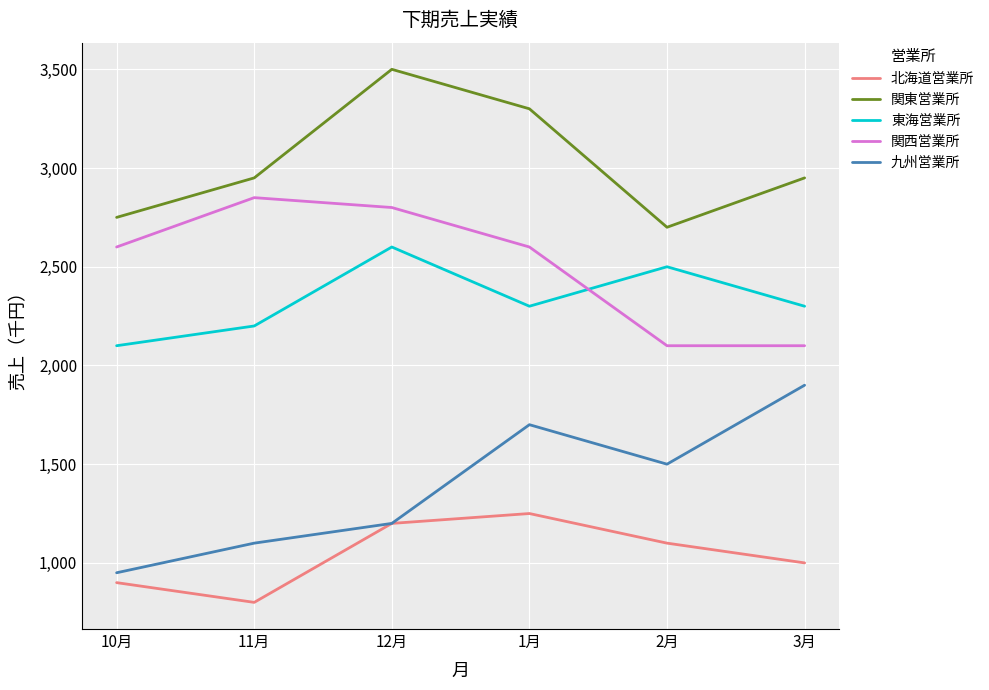

Is it true that 関西営業所 equals 3925 at 10月?

False